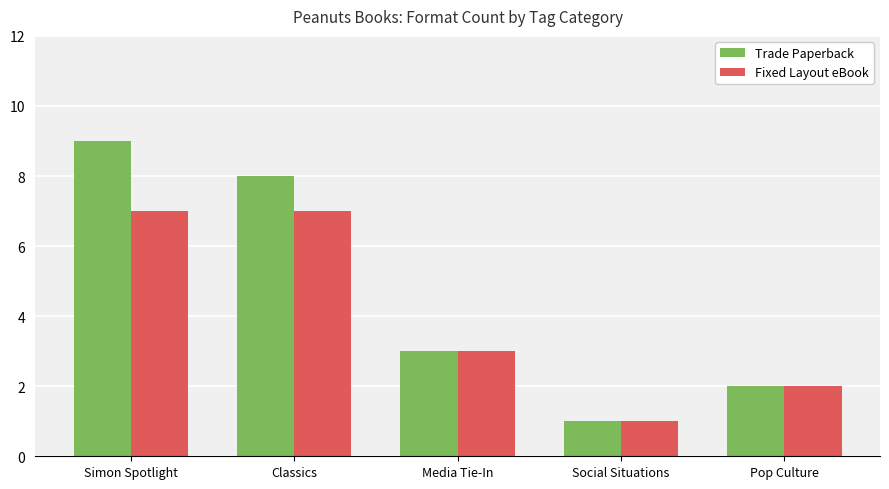

At how many categories does at least one series exceed 4?

2